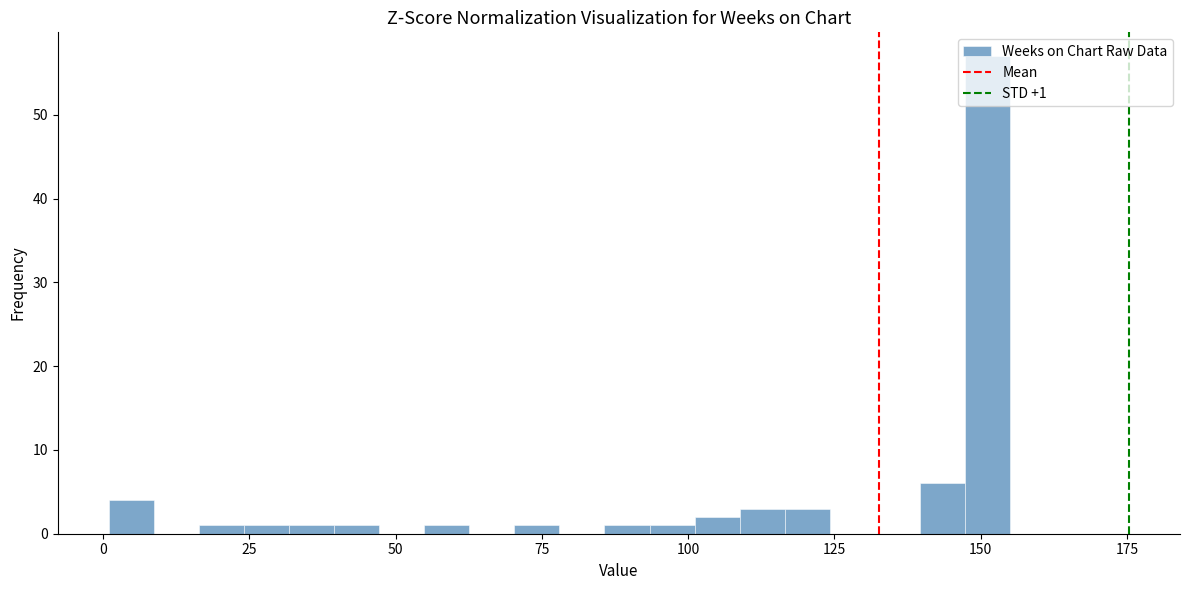

Around what value on the x-axis is the tallest bar? Give the approximate position of its centre, as read against the axis.

150